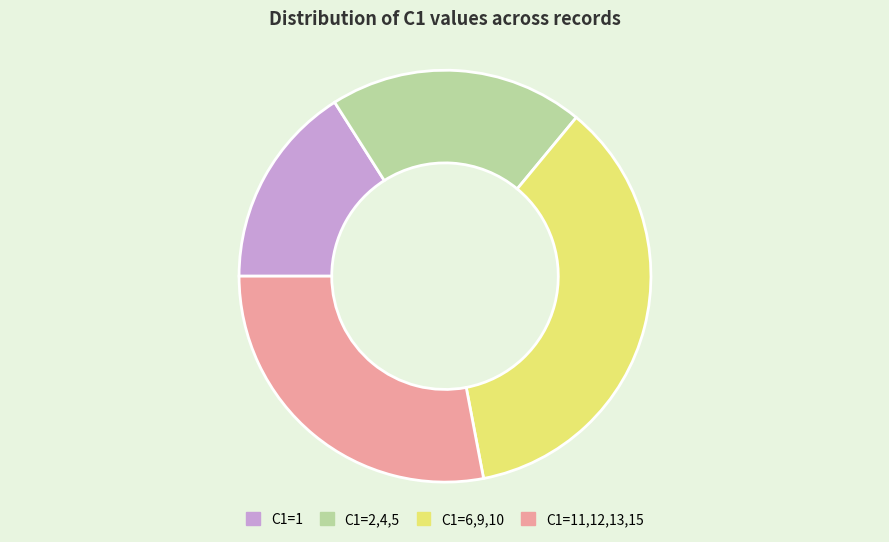

Combined, do C1=11,12,13,15 and C1=1 account for over 50%?

No